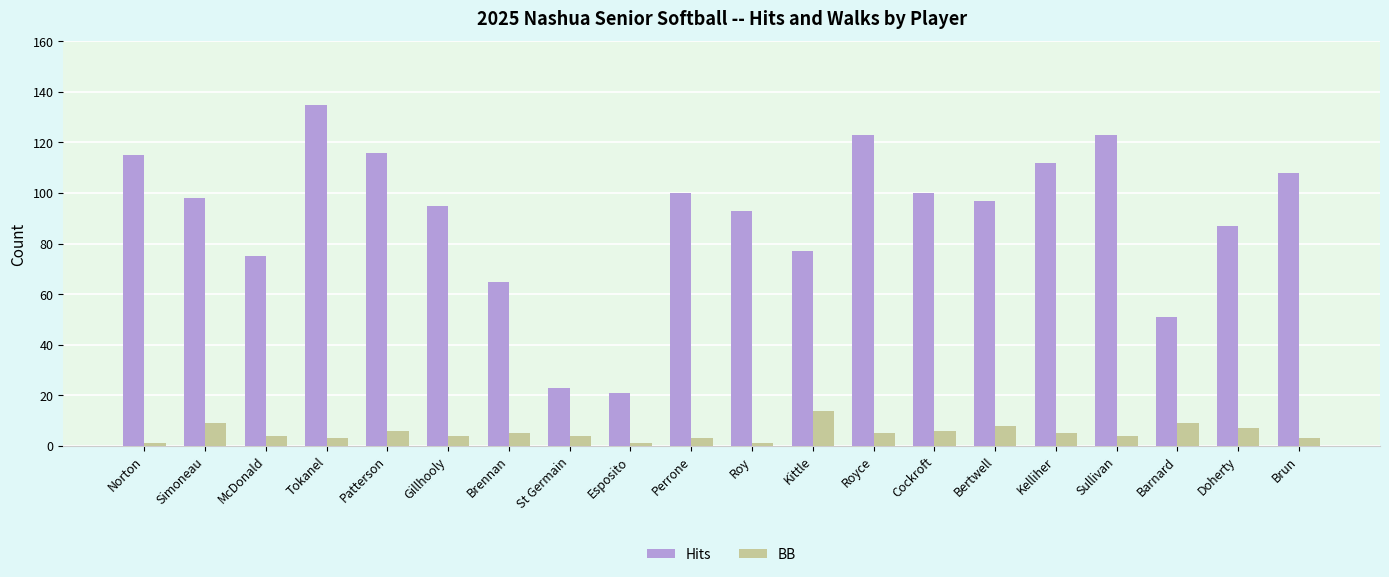

What is the difference between the second highest and minimum values in the BB series?

8